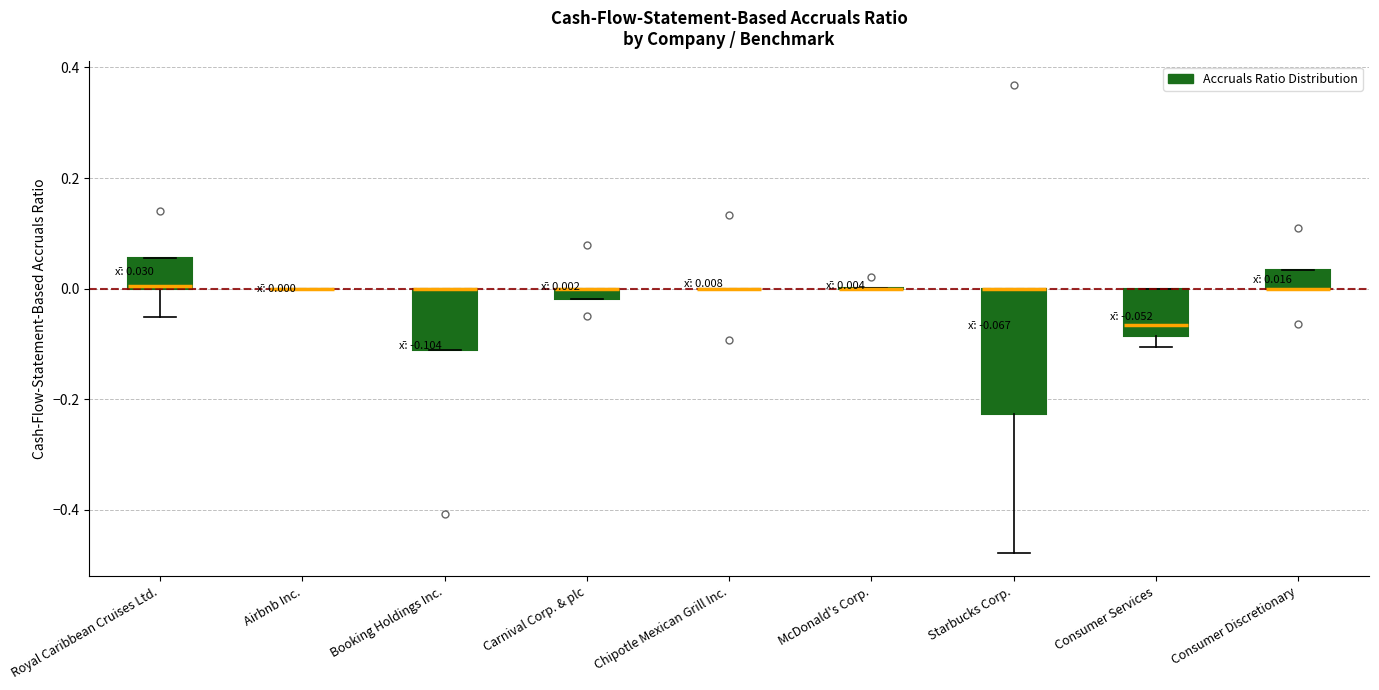

Which box is the tallest, from its lower edge to its upper edge?

Starbucks Corp.